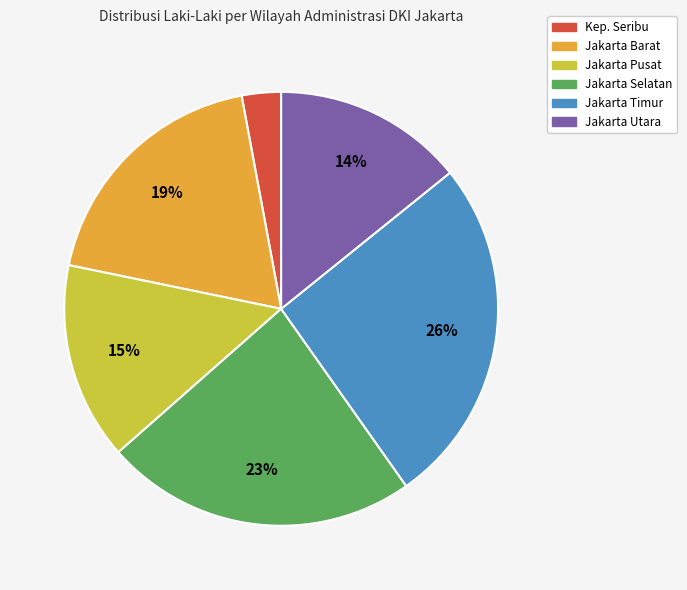

To the nearest percent, what is the difference between the largest and smallest slice percentages?

23%